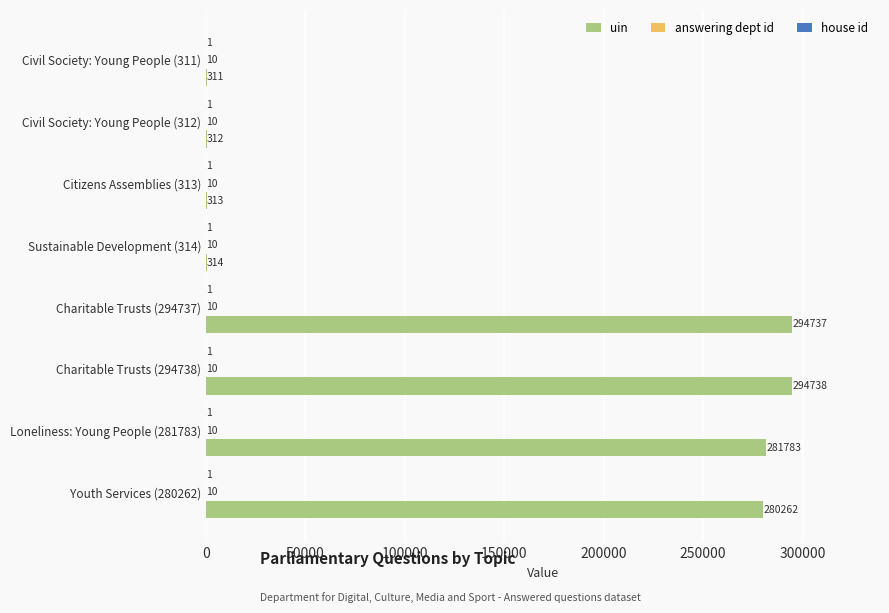

What is the maximum value shown in the chart?

294738